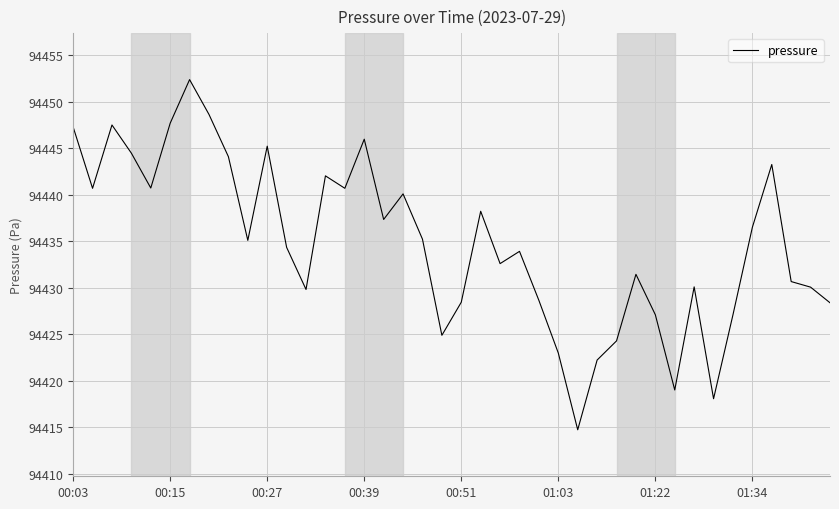

What is the maximum value shown in the chart?

94452.4